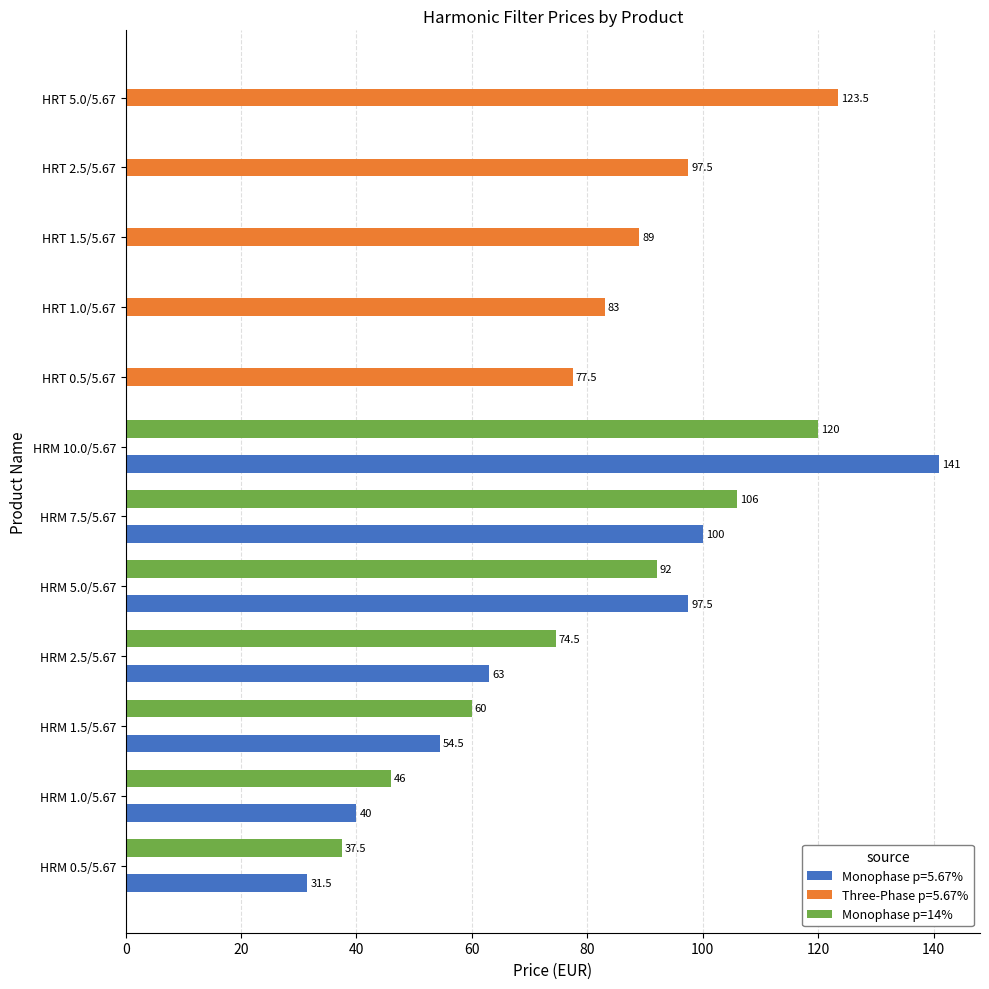

Which series has the largest total across all categories?

Monophase p=14%